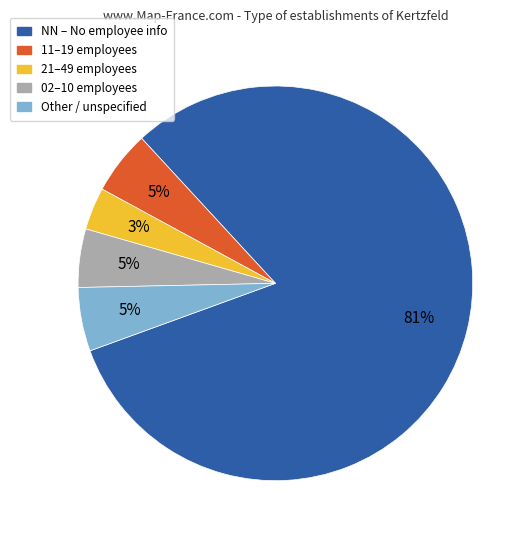

To the nearest percent, what is the average slice percentage?

20%